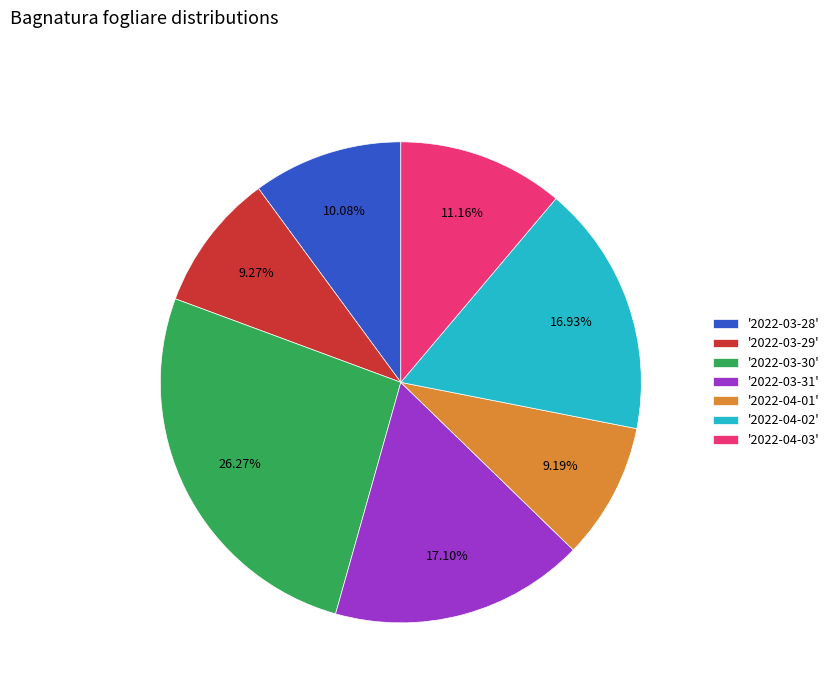

Combined, do '2022-03-29' and '2022-03-31' account for over 50%?

No